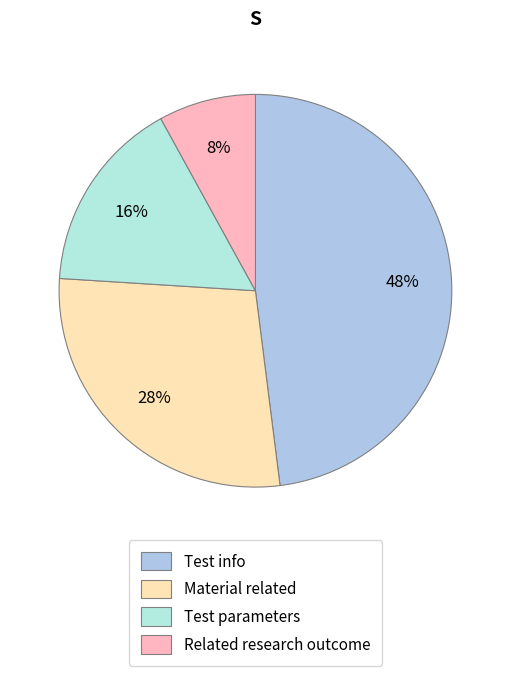

Rank the categories by value from lowest to highest.

Related research outcome, Test parameters, Material related, Test info